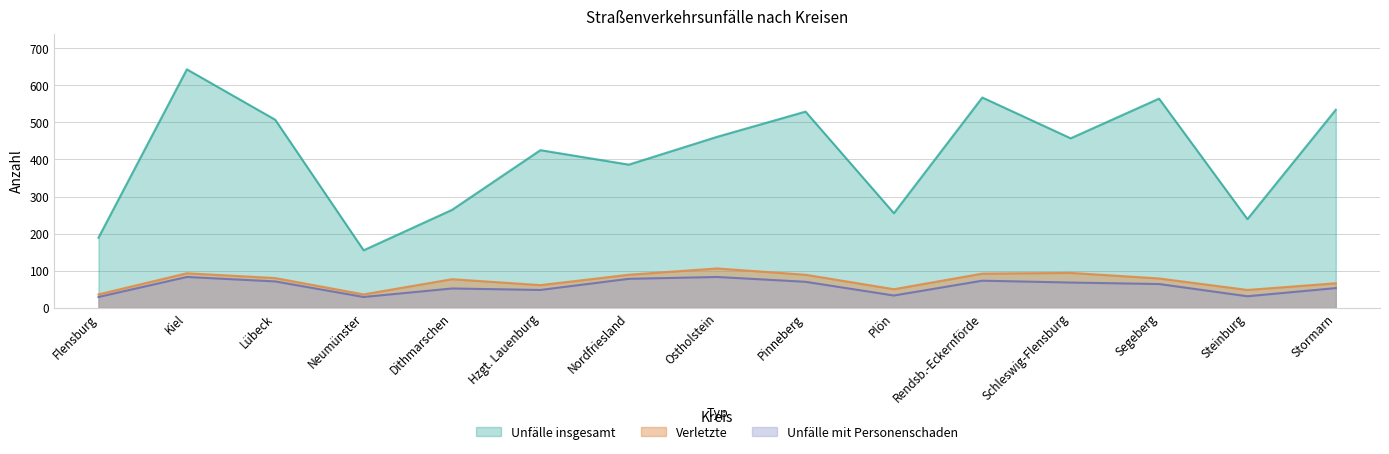

Reading left to right, list all the values displayed in this chart.

Unfälle insgesamt: Flensburg=189	Kiel=643	Lübeck=507	Neumünster=155	Dithmarschen=264	Hzgt. Lauenburg=425	Nordfriesland=386	Ostholstein=461	Pinneberg=529	Plön=255	Rendsb.-Eckernförde=567	Schleswig-Flensburg=457	Segeberg=564	Steinburg=239	Stormarn=534
Unfälle mit Personenschaden: Flensburg=29	Kiel=83	Lübeck=71	Neumünster=29	Dithmarschen=52	Hzgt. Lauenburg=48	Nordfriesland=78	Ostholstein=83	Pinneberg=70	Plön=33	Rendsb.-Eckernförde=73	Schleswig-Flensburg=68	Segeberg=64	Steinburg=31	Stormarn=53
Verletzte: Flensburg=36	Kiel=93	Lübeck=80	Neumünster=36	Dithmarschen=77	Hzgt. Lauenburg=61	Nordfriesland=89	Ostholstein=106	Pinneberg=89	Plön=50	Rendsb.-Eckernförde=92	Schleswig-Flensburg=94	Segeberg=79	Steinburg=48	Stormarn=66